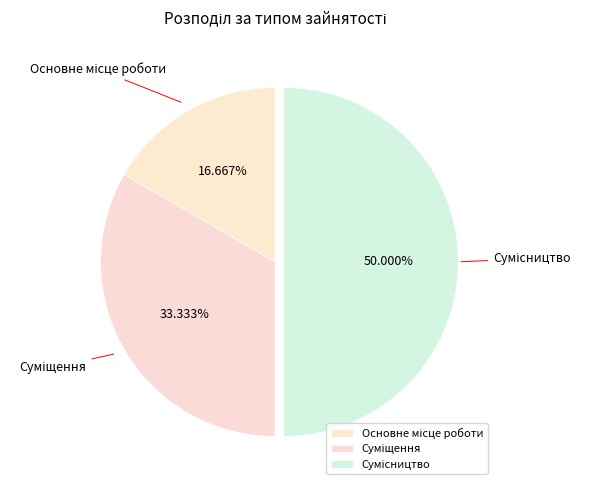

Does Основне місце роботи represent more than half of the total?

No